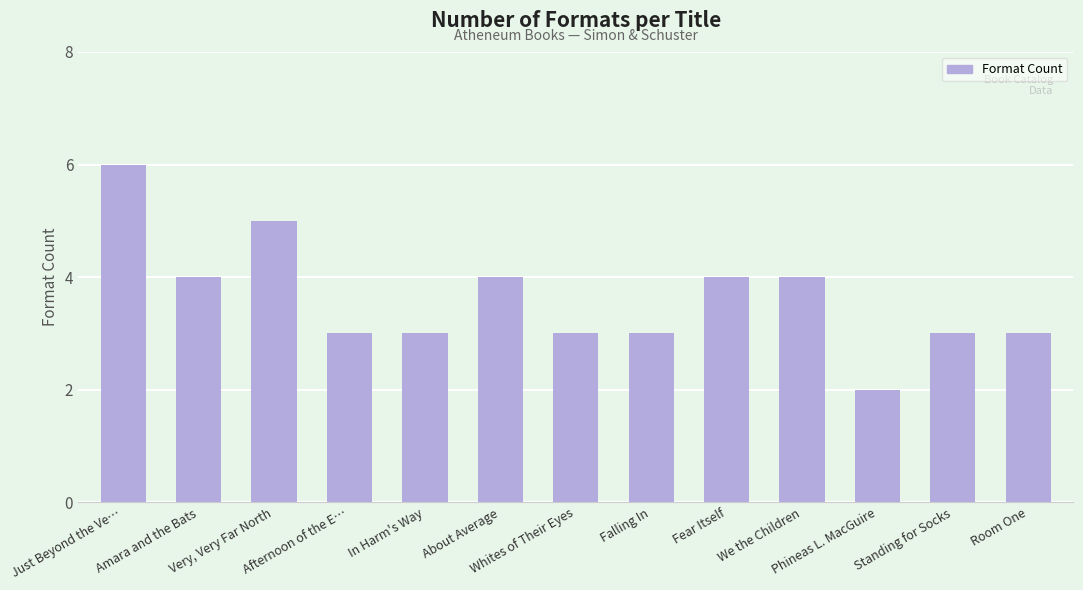

How many data points does each series have?

13